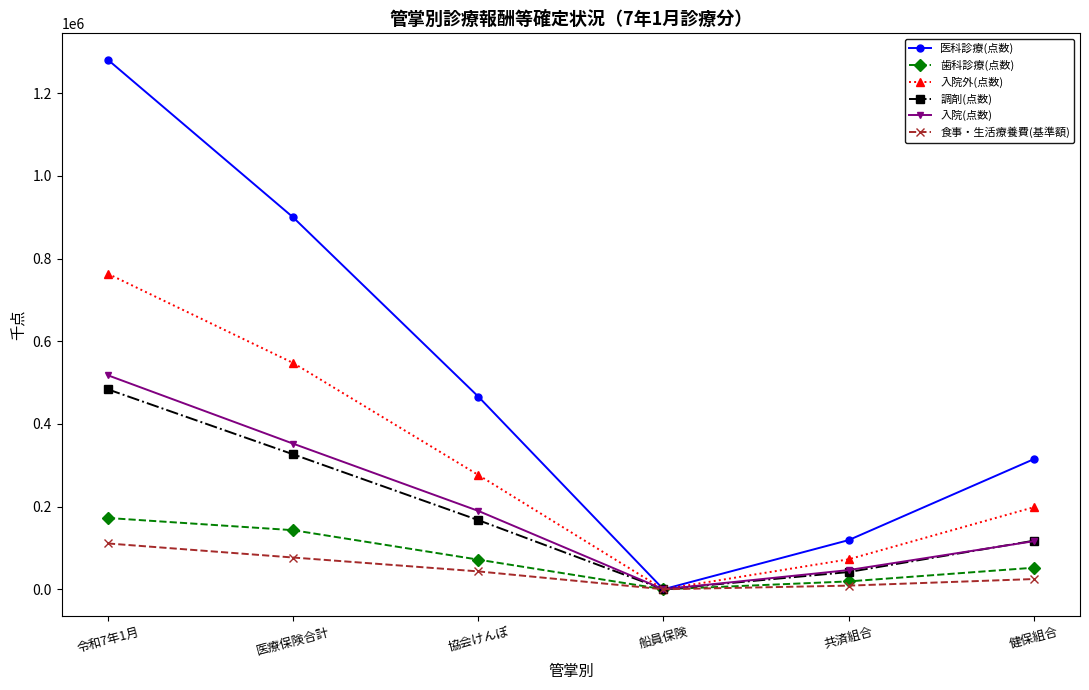

Reading left to right, transcribe all the data shown in this chart.

医科診療(点数): 1281050.0	899965.8	466303.5	62.7	118890.8	314708.8
歯科診療(点数): 172502.6	142988.7	71753.1	19.9	19056.1	52159.6
入院外(点数): 763347.5	547605.1	276630.3	62.7	72470.9	198441.2
調剤(点数): 483684.4	326569.8	167379.4	31.7	41698.8	117459.9
入院(点数): 517702.5	352360.7	189673.2	0.0	46419.9	116267.6
食事・生活療養費(基準額): 110858.6	76843.2	43262.6	0.0	8825.4	24755.2